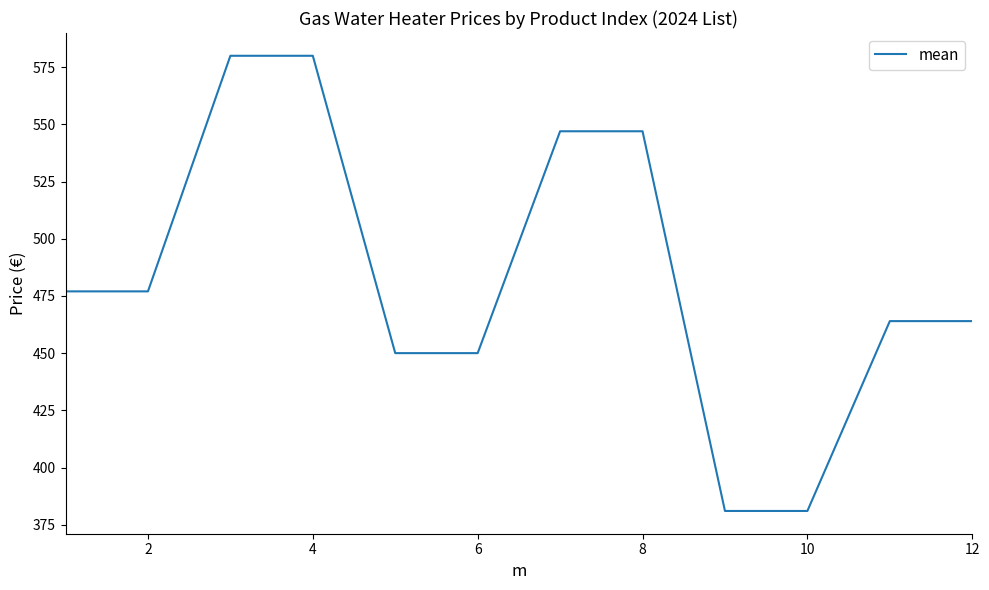

What is the smallest value displayed?

381